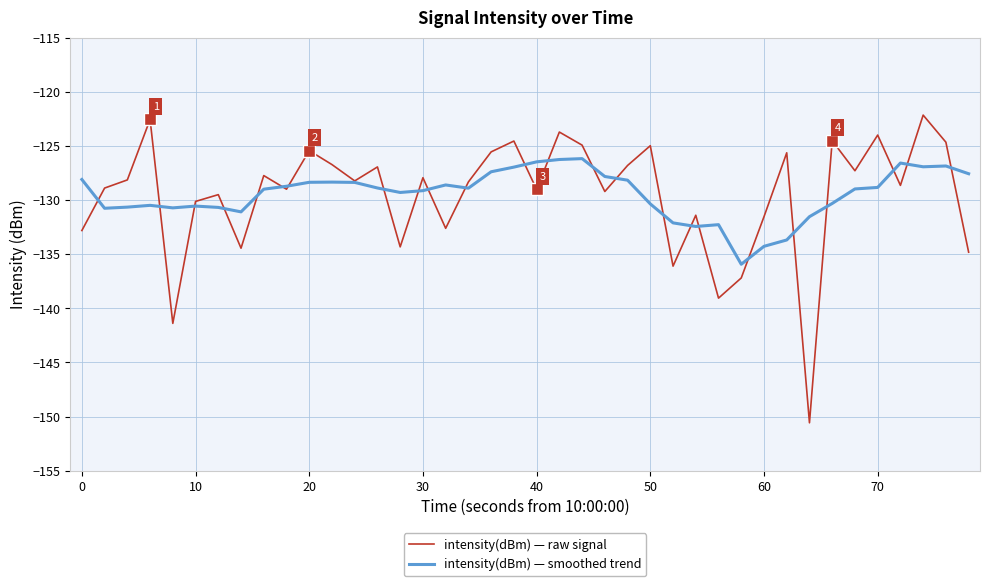

What is the maximum value for intensity(dBm) — smoothed trend?

-126.2